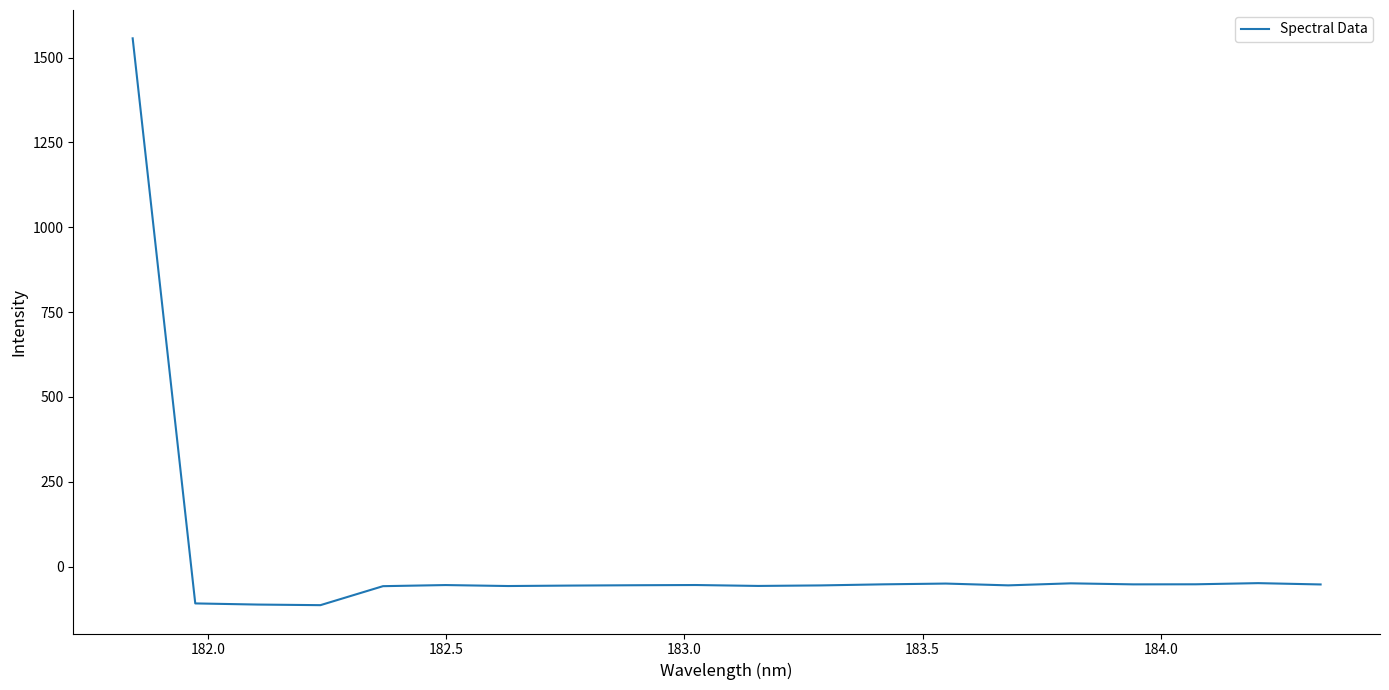

What is the difference between the maximum and minimum values?

1670.4